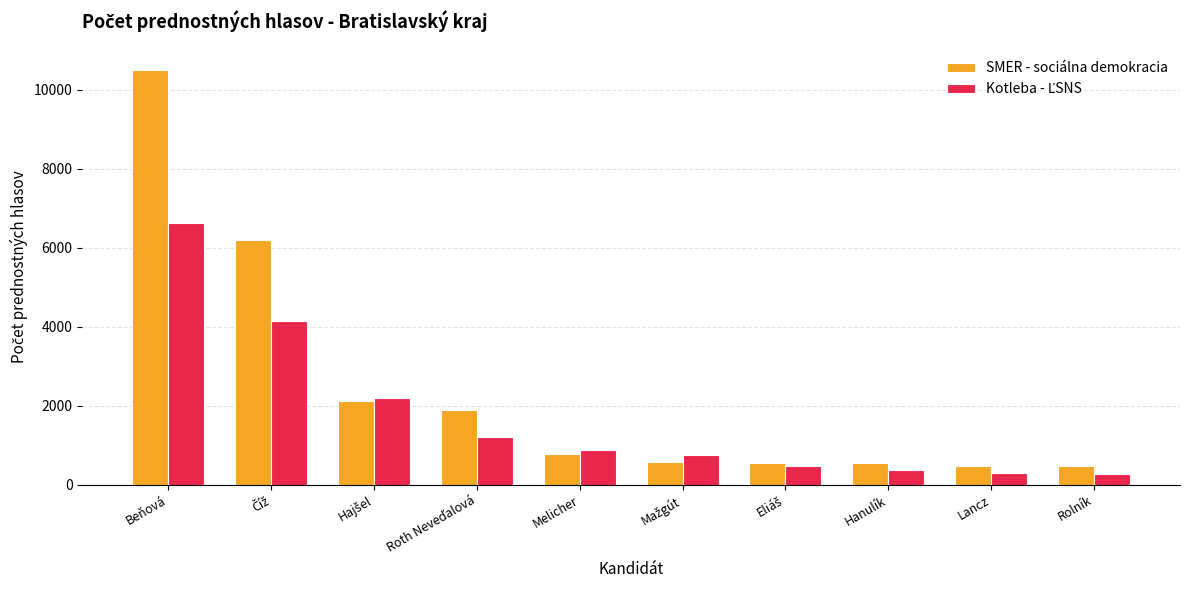

What is the difference between the maximum and second lowest values in the SMER - sociálna demokracia series?

10030